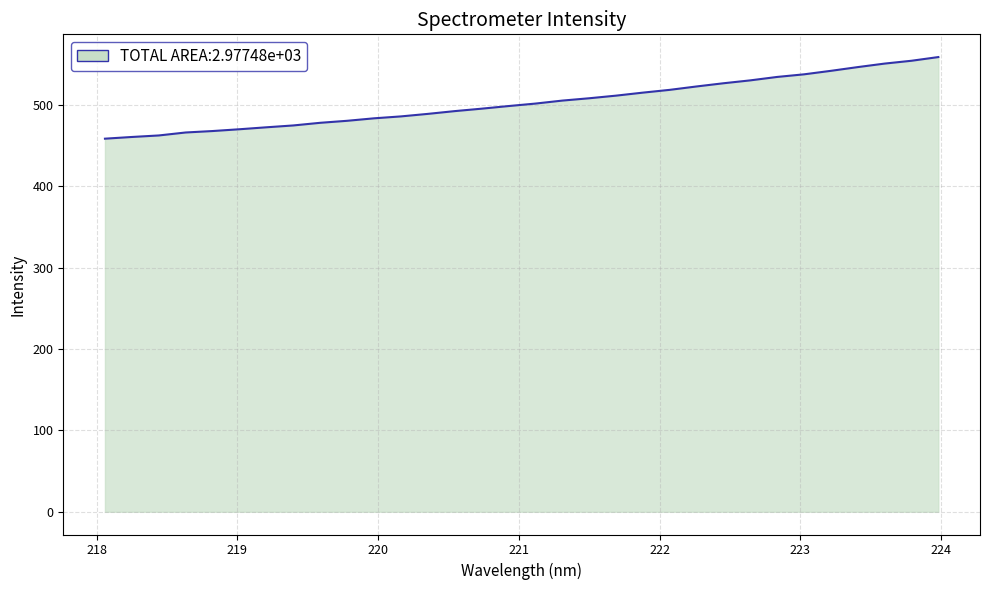

Count the number of values greater than 501.

16